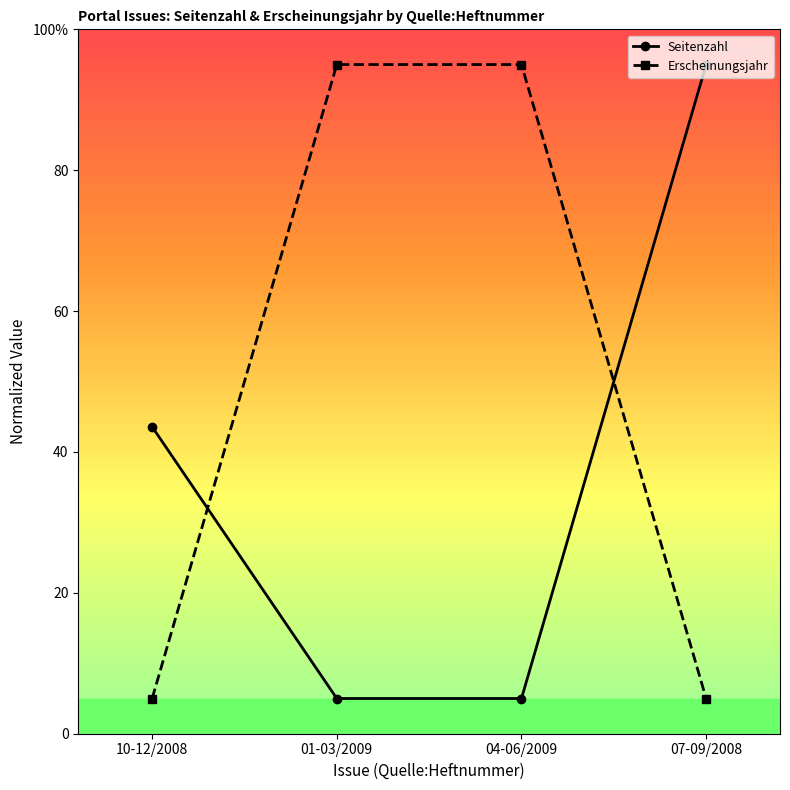

Rank the series at 07-09/2008 from lowest to highest value.

Erscheinungsjahr, Seitenzahl